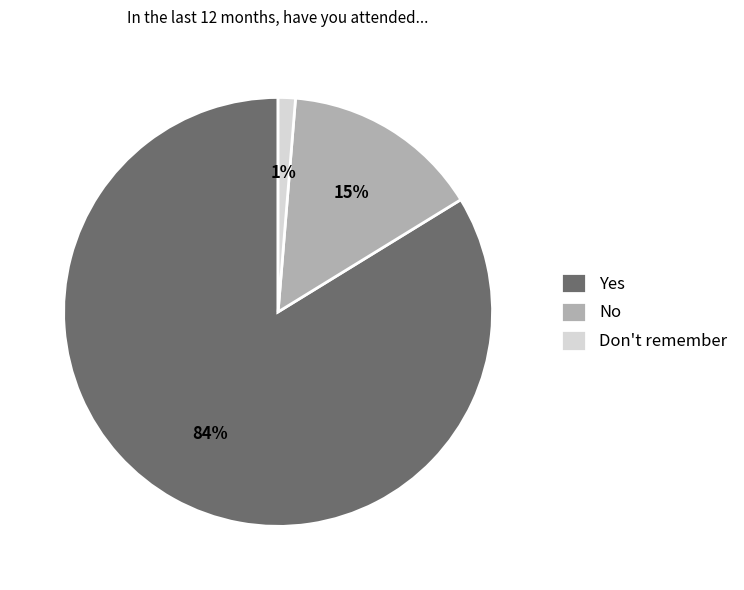

Combined, do Yes and Don't remember account for over 50%?

Yes